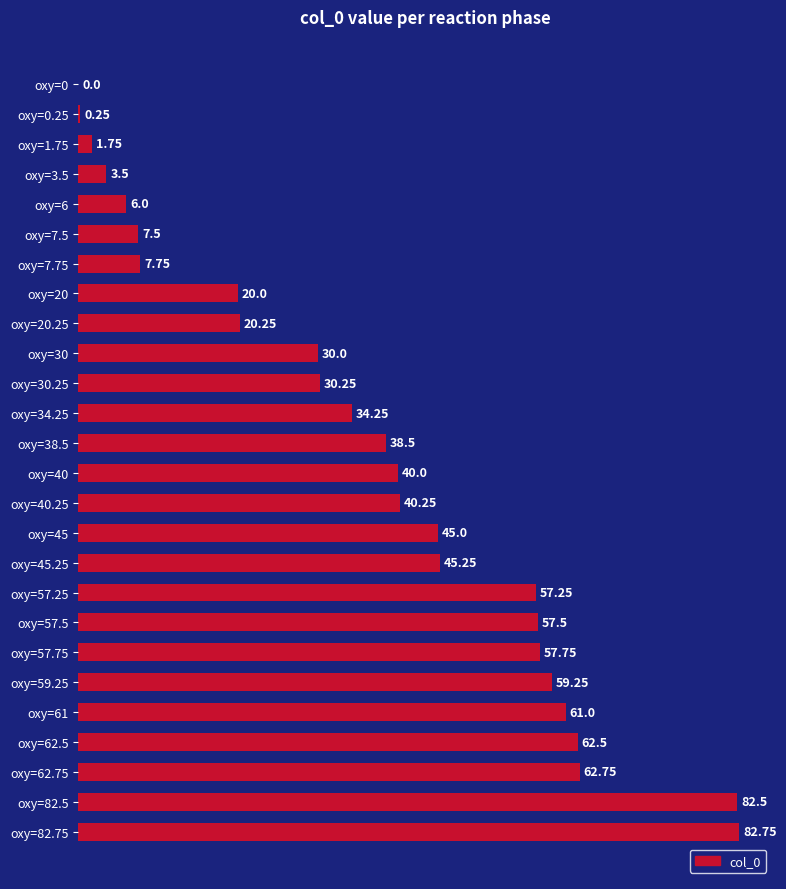

At which label is the value closest to 41?

oxy=40.25